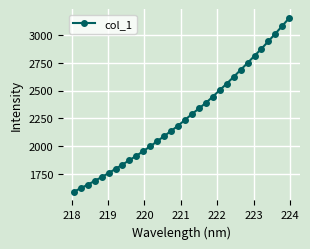

What is the value of the 25th point from the left?

2686.8